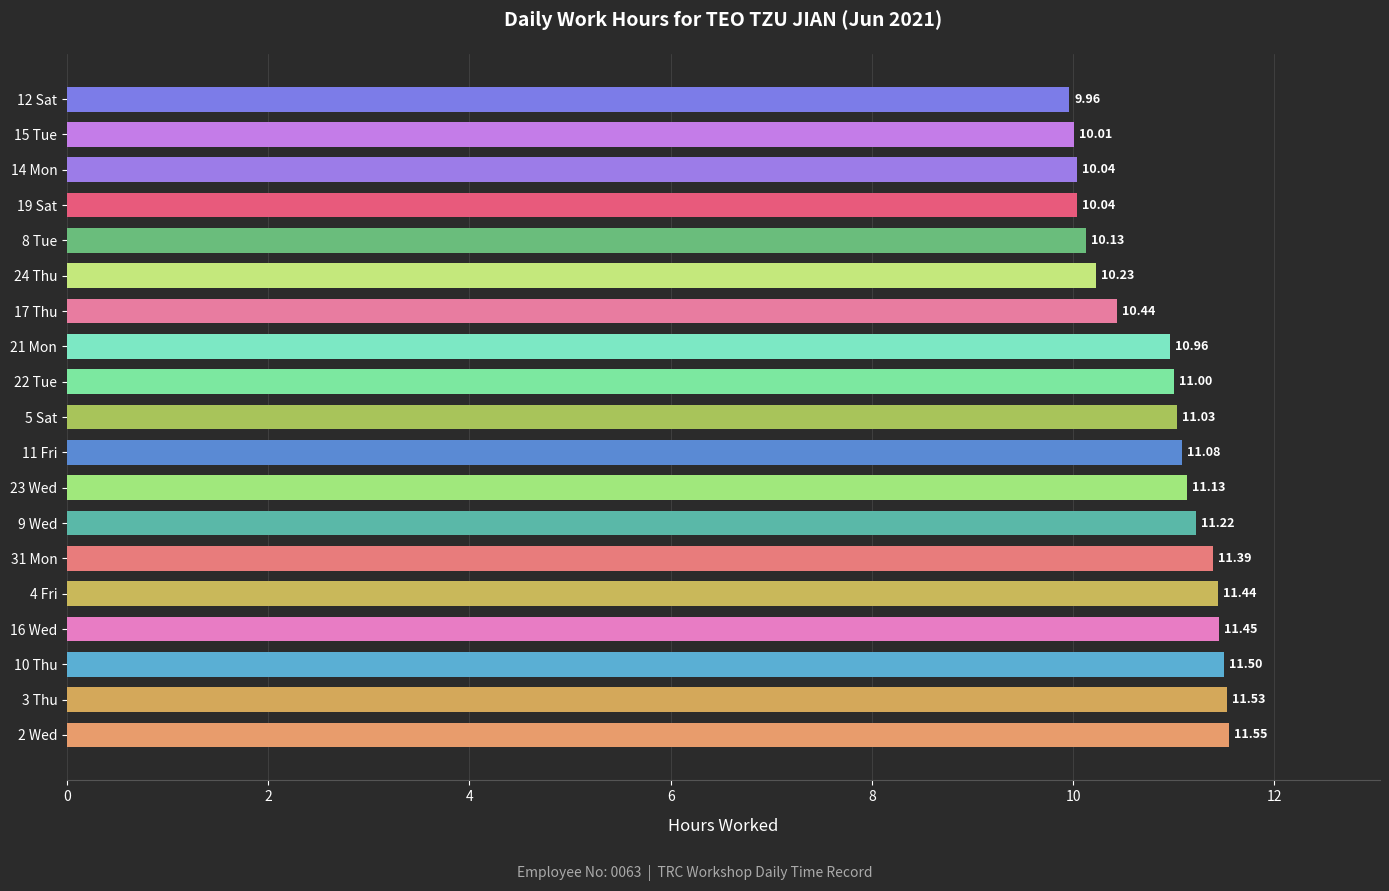

What is the average value?

10.8